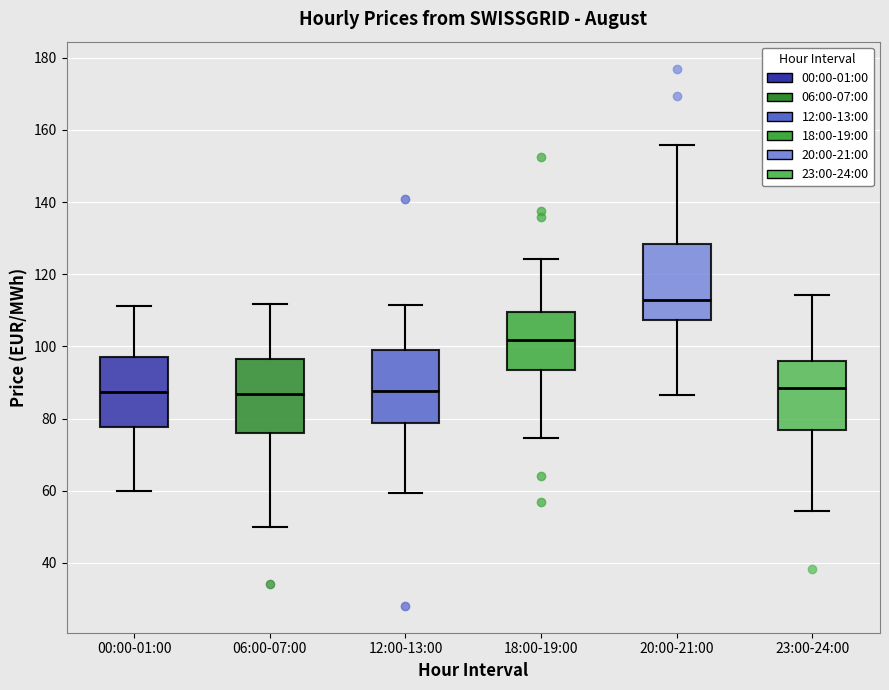

Reading left to right, read every box against the y-axis: the position of its median line, the range the box covers, and the ends of its whiskers. The values are not printed on the chart, so give them approximately, as read against the axis.

00:00-01:00: median 88, box 78 to 98, whiskers 60 to 112
06:00-07:00: median 86, box 76 to 96, whiskers 50 to 112
12:00-13:00: median 88, box 78 to 100, whiskers 60 to 112
18:00-19:00: median 102, box 94 to 110, whiskers 74 to 124
20:00-21:00: median 112, box 108 to 128, whiskers 86 to 156
23:00-24:00: median 88, box 76 to 96, whiskers 54 to 114